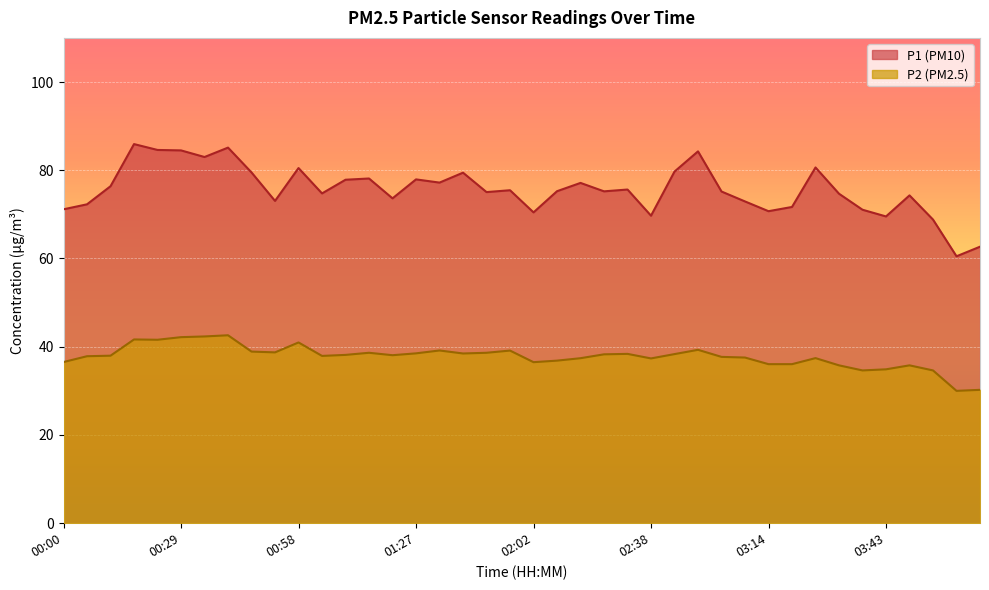

What is the minimum value for P2?

30.0